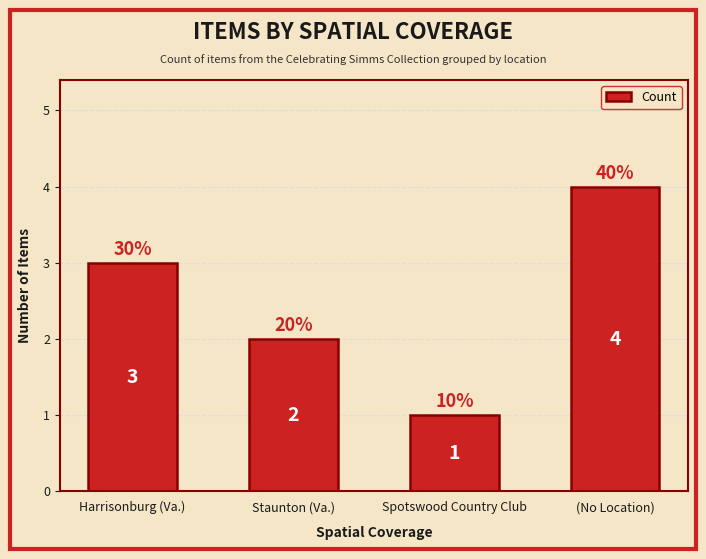

Are the bars grouped side by side (vs. stacked)?

No